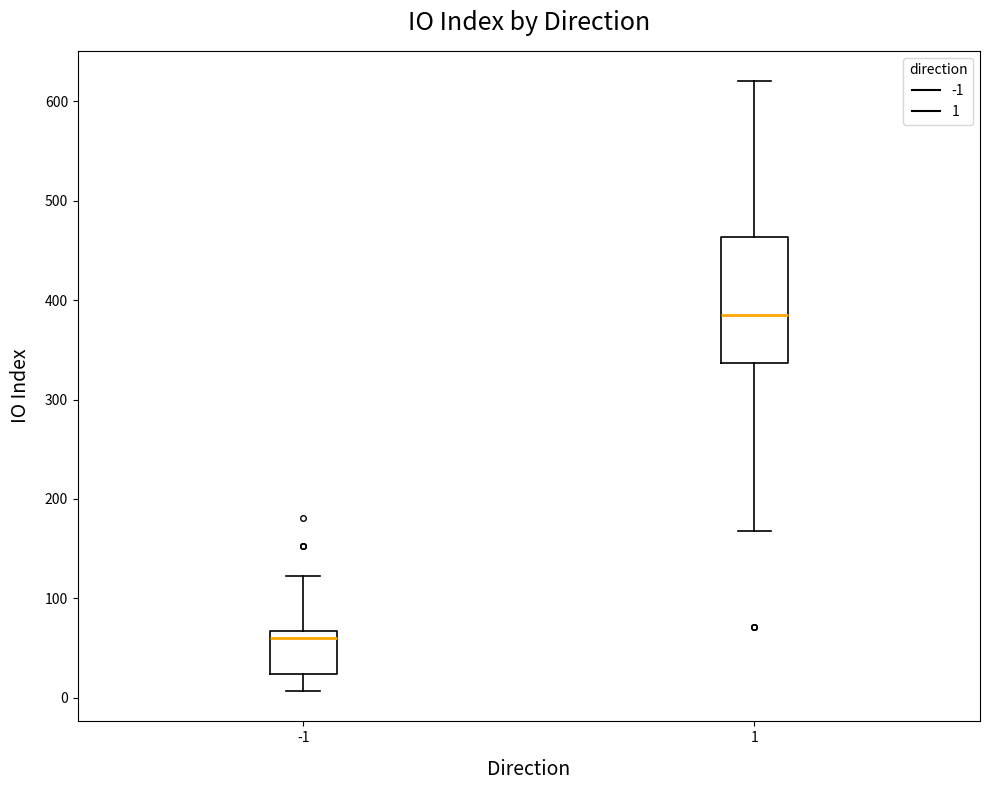

Where does the median line of the box at x = -1 sit on the y-axis? The values are not printed on the chart, so give them approximately, as read against the axis.

60